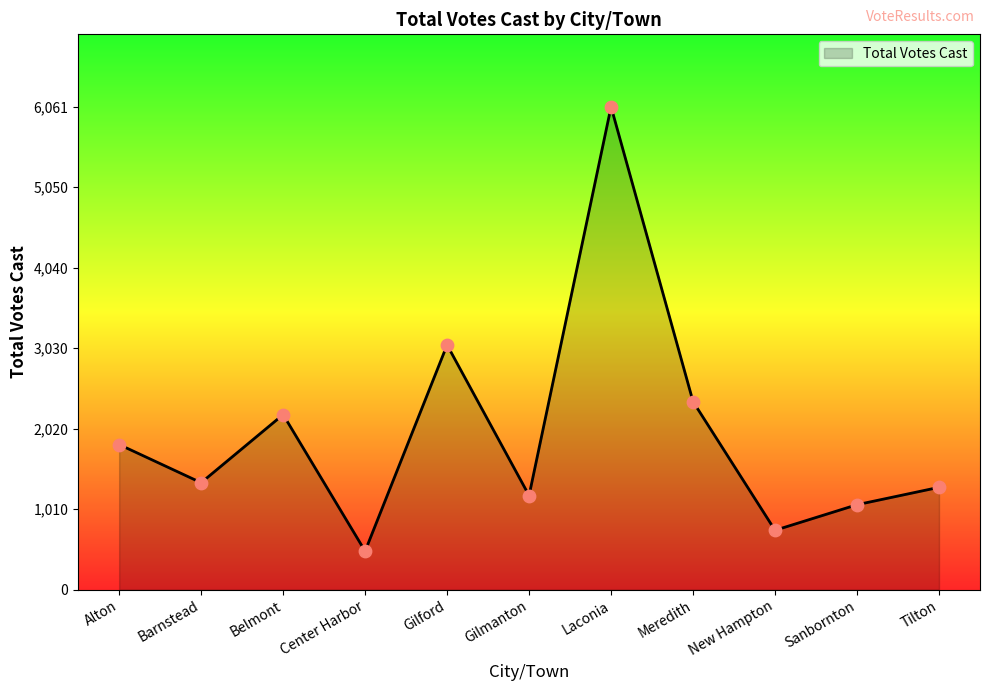

What is the change in value from Gilford to Sanbornton?

-2005